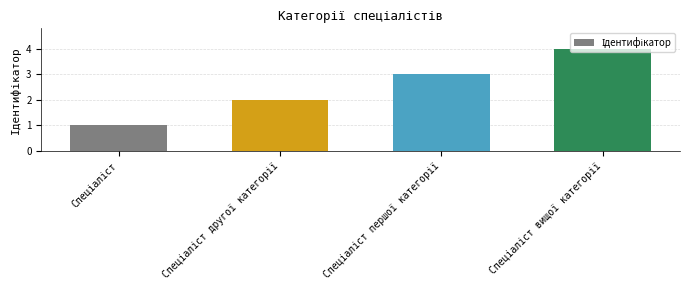

What is the minimum value shown in the chart?

1